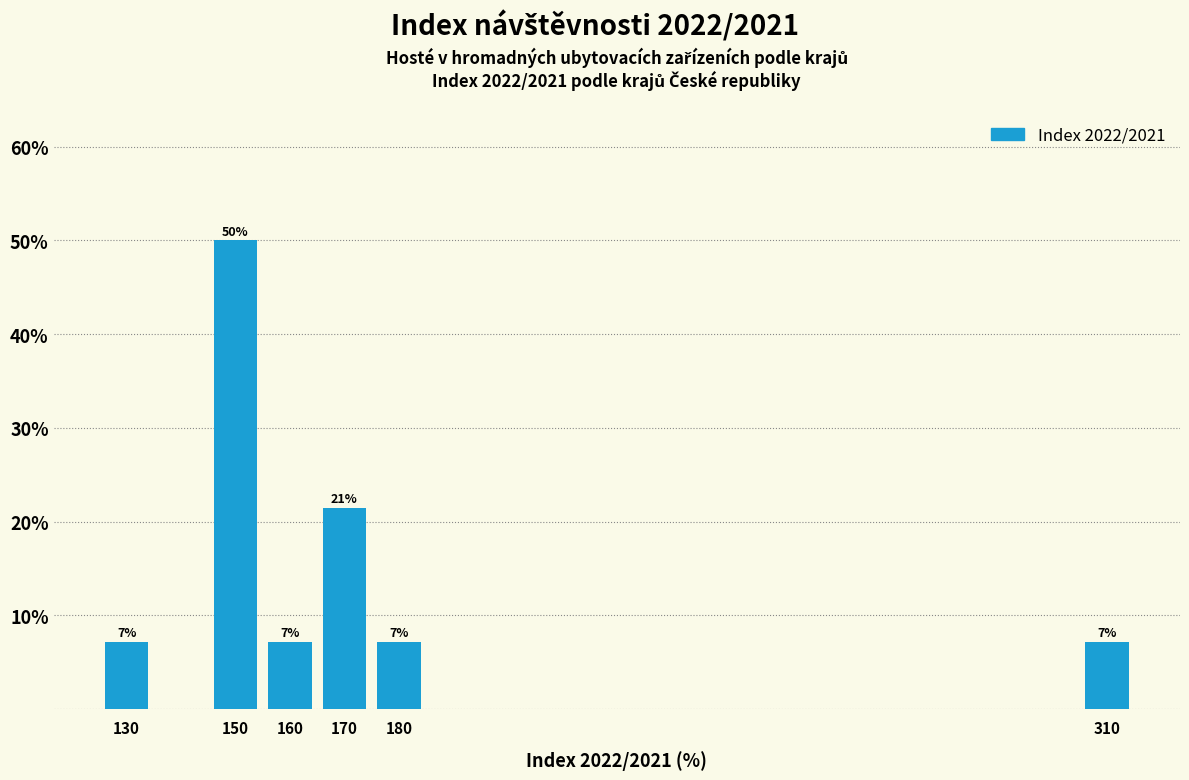

Over which range of the x-axis is the bar tallest?

145 to 155